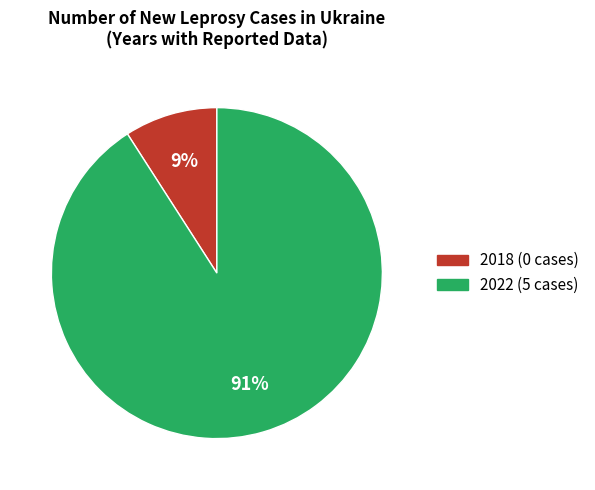

To the nearest percent, what is the combined percentage of 2018 and 2022?

100%